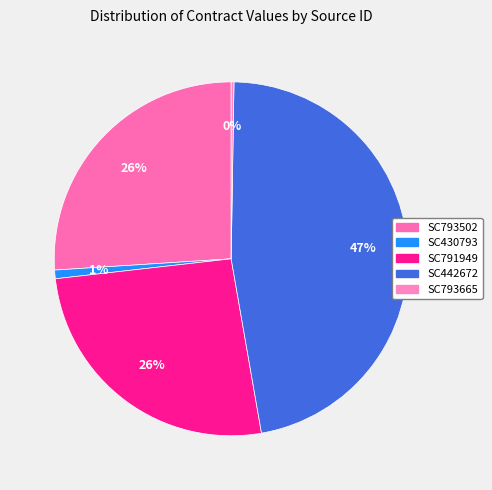

Count the number of slices in the pie.

5